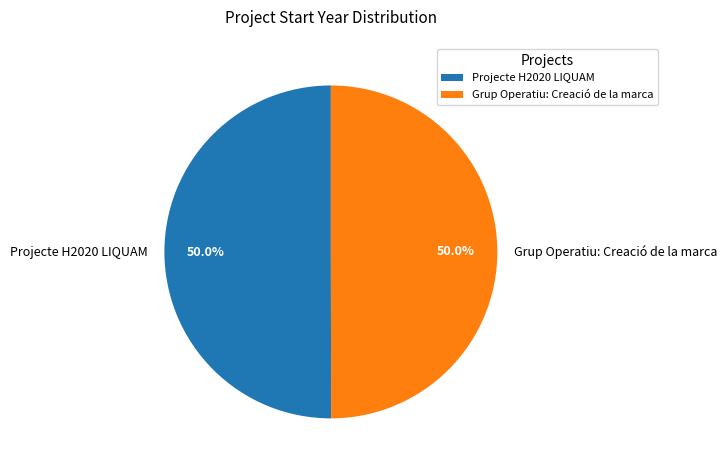

What is the ratio of the value at Projecte H2020 LIQUAM to the value at Grup Operatiu: Creació de la marca?

1.0